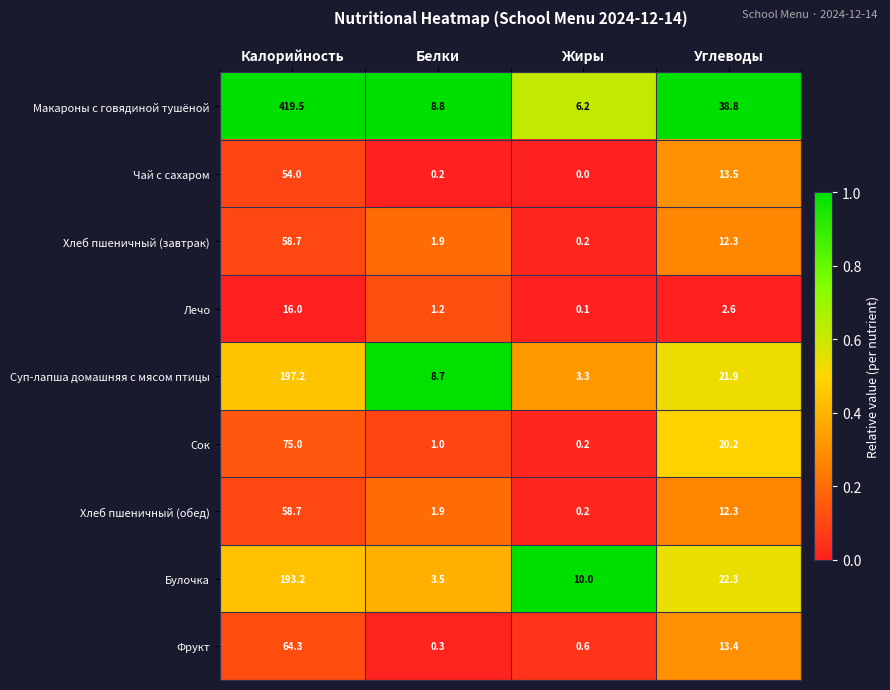

The value of Хлеб пшеничный (завтрак) at Белки is 1.9. True or false?

True